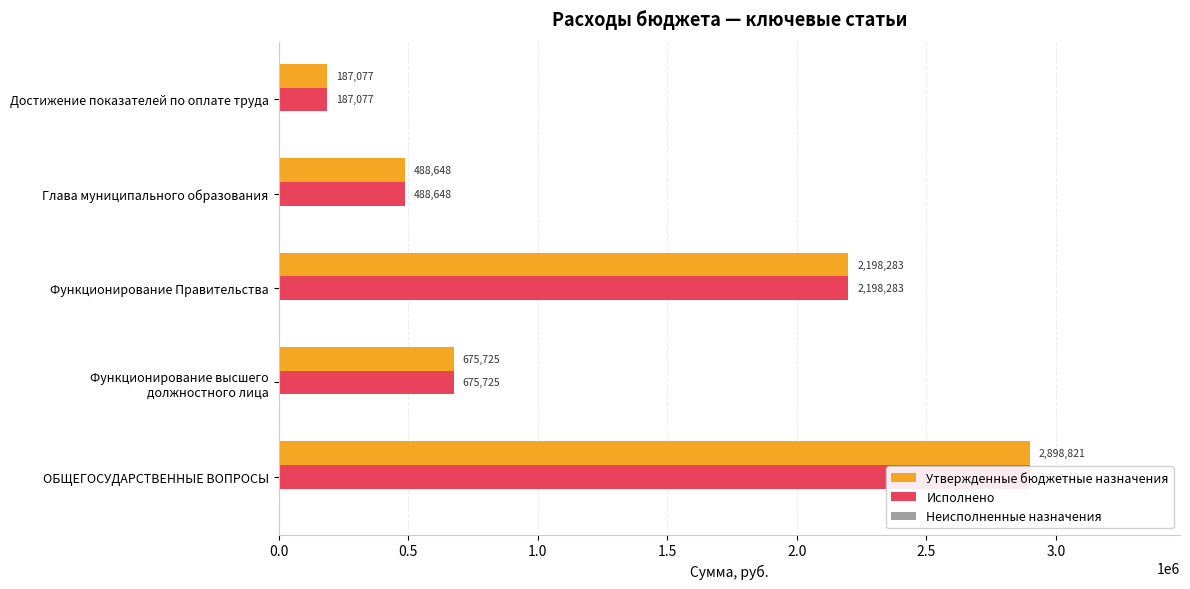

What is the difference between the highest and lowest values at 2.0?

187076.8